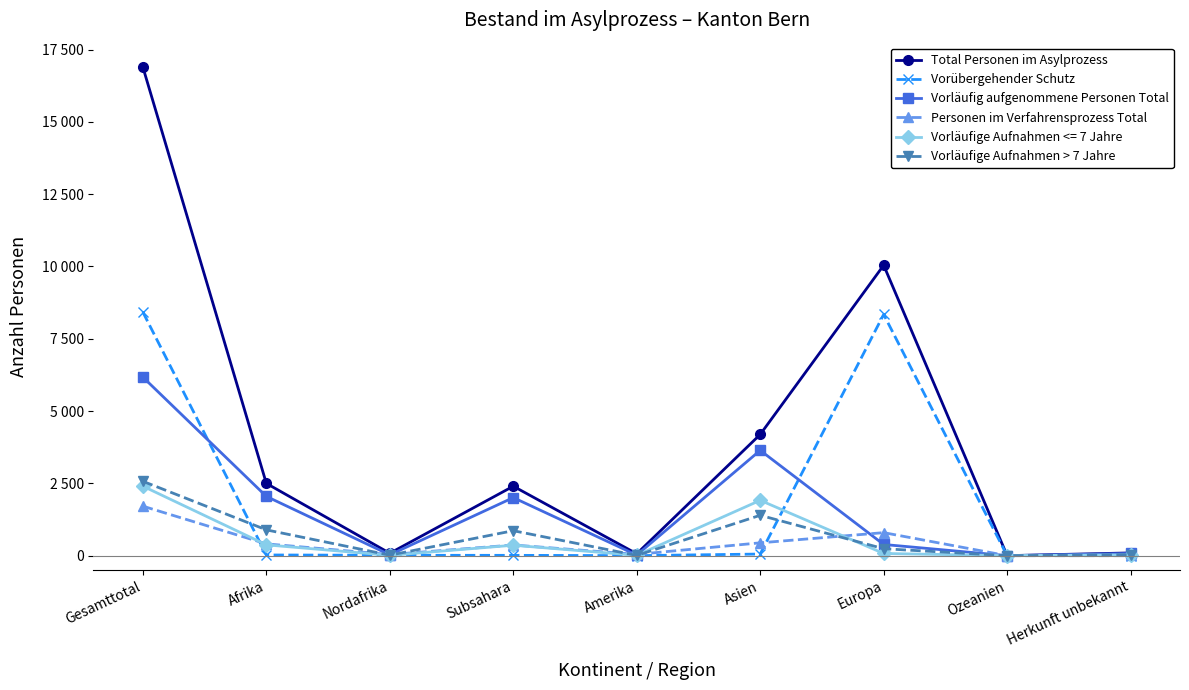

True or false: Total Personen im Asylprozess and Vorläufig aufgenommene Personen Total cross at least once.

False